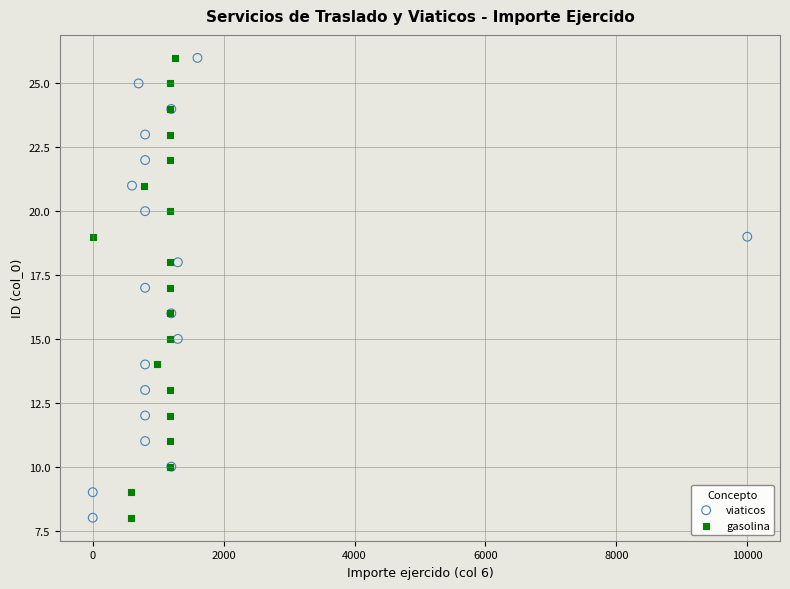

What are all the series names shown in the legend?

viaticos, gasolina